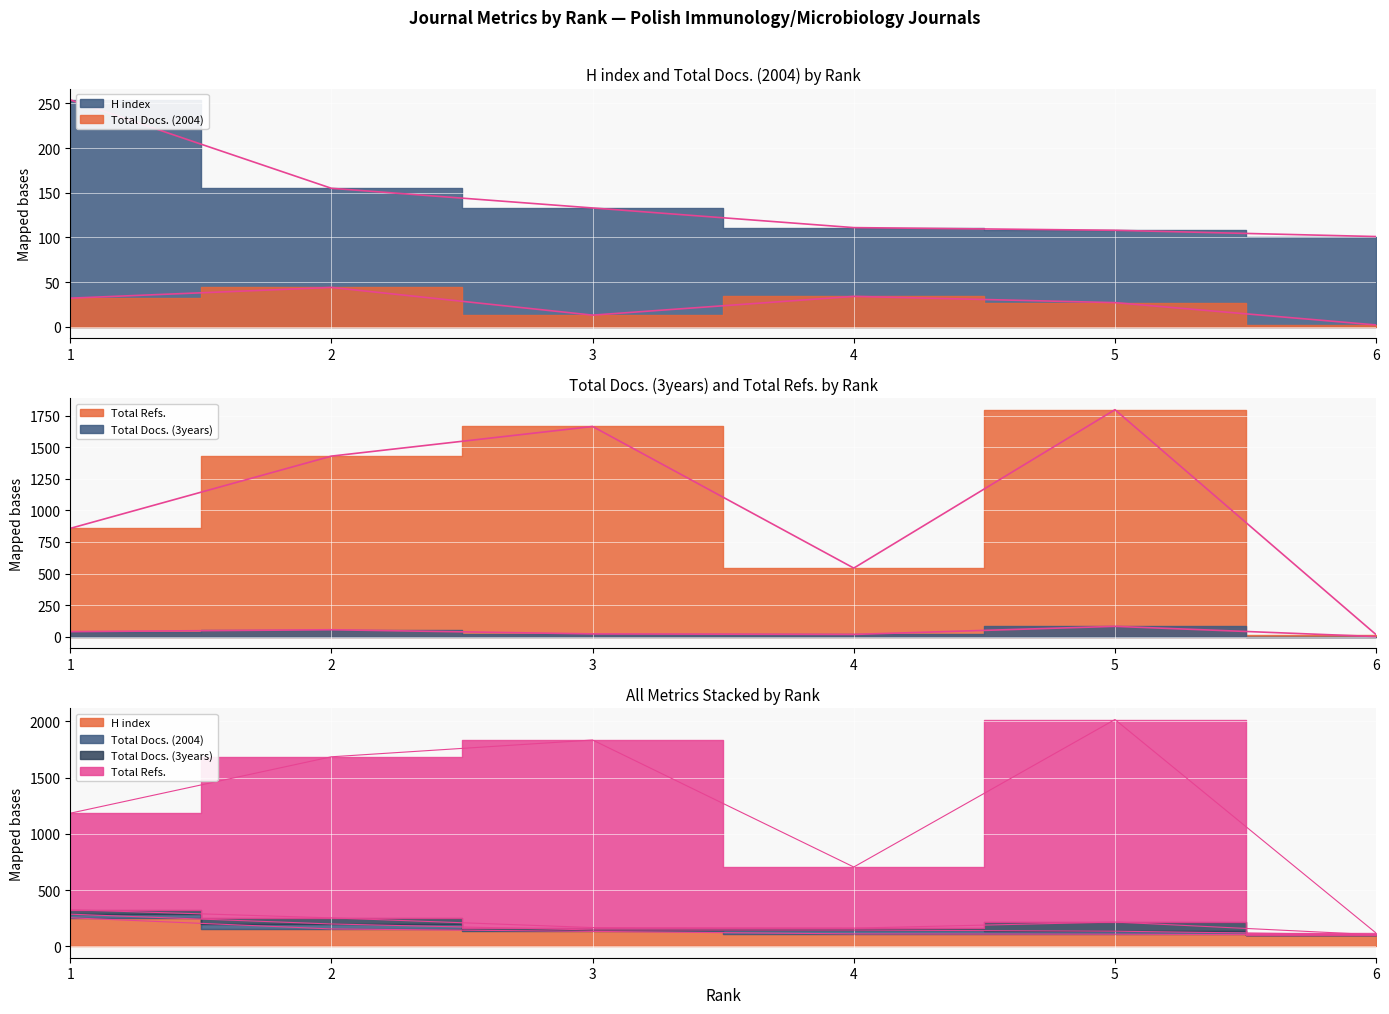

What is the difference between the Total Docs. (2004) values at 4 and 1?

2